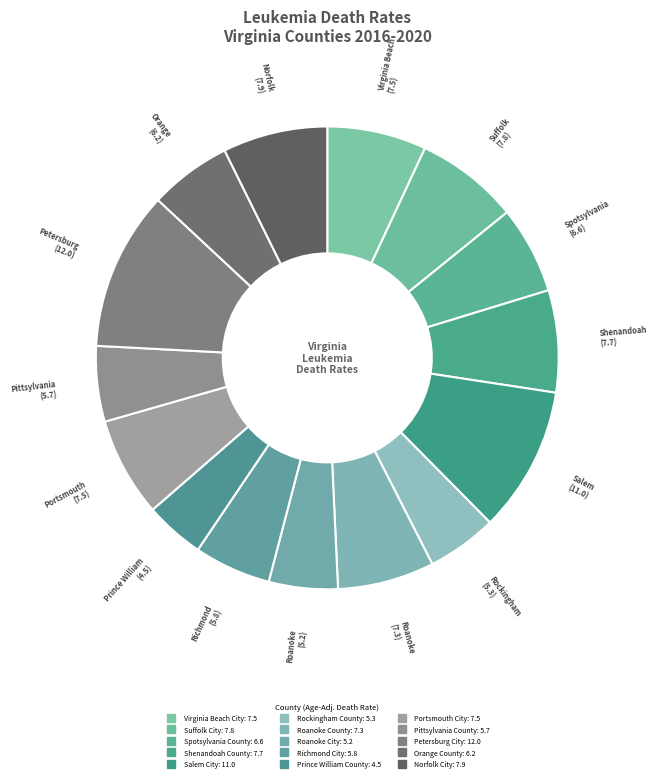

Which has a higher value, Richmond City or Prince William County?

Richmond City